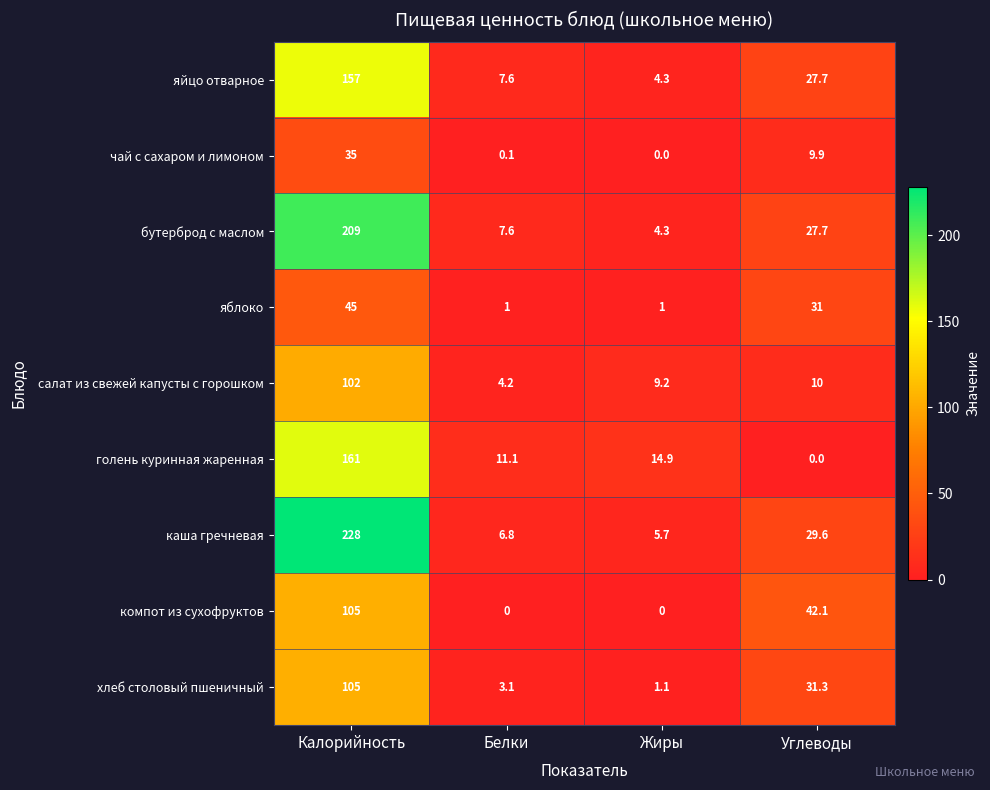

At which label is голень куринная жаренная closest to 80?

Жиры